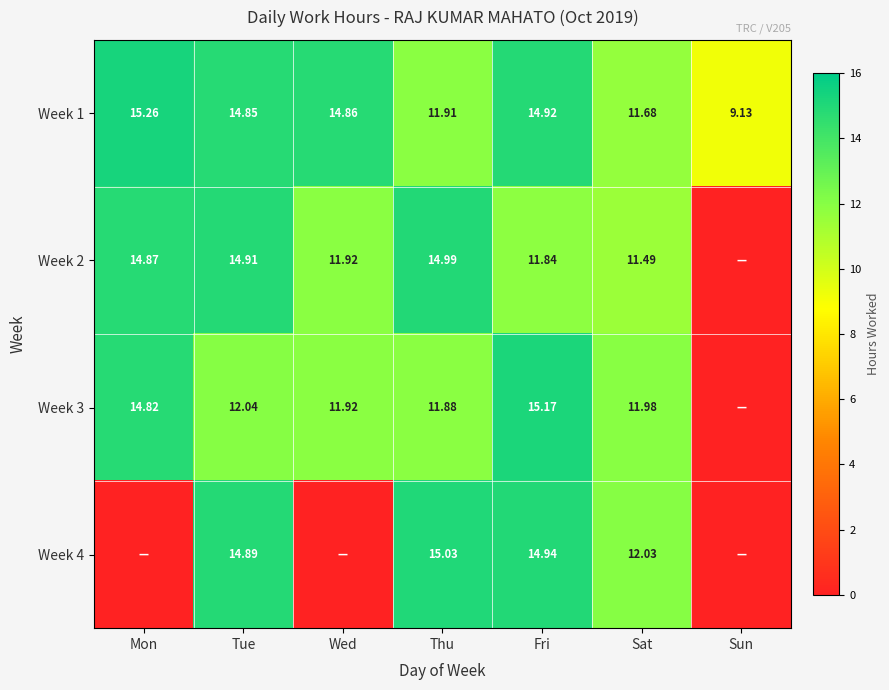

Rank the categories by Week 1 value from lowest to highest.

Sun, Sat, Thu, Tue, Wed, Fri, Mon